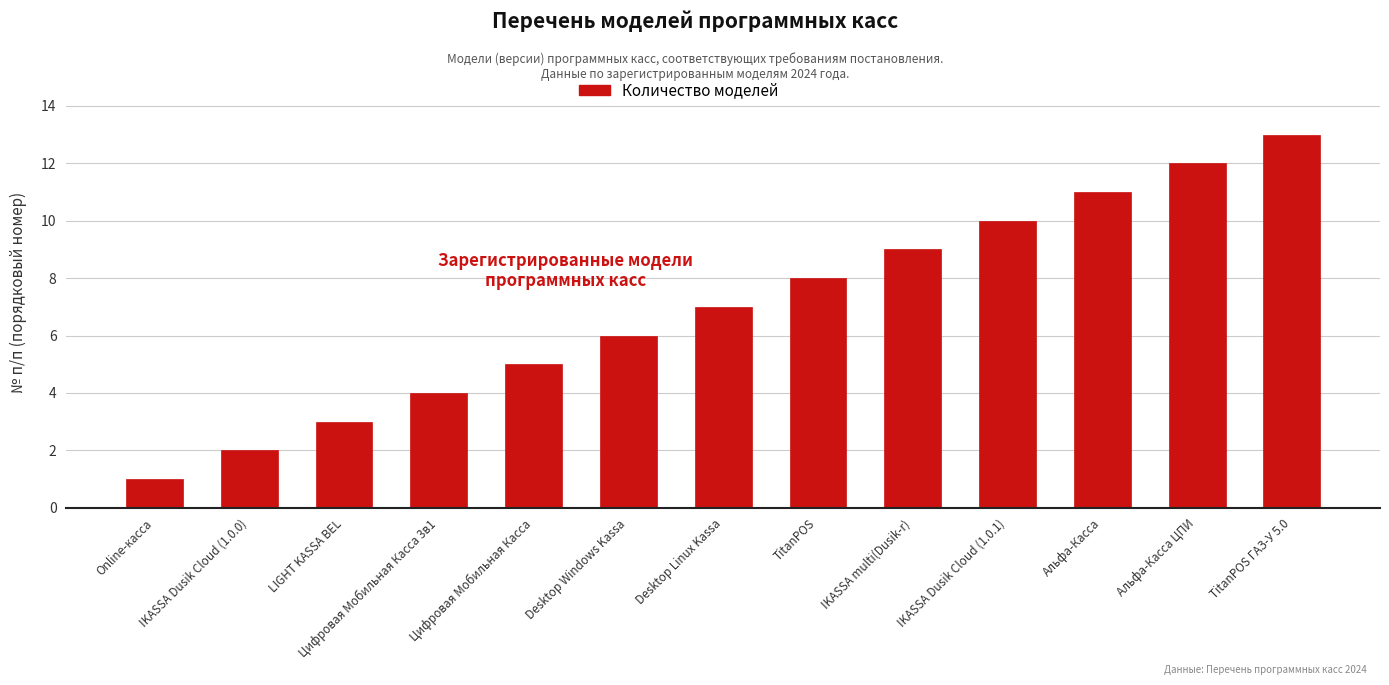

What is the greatest value displayed?

13